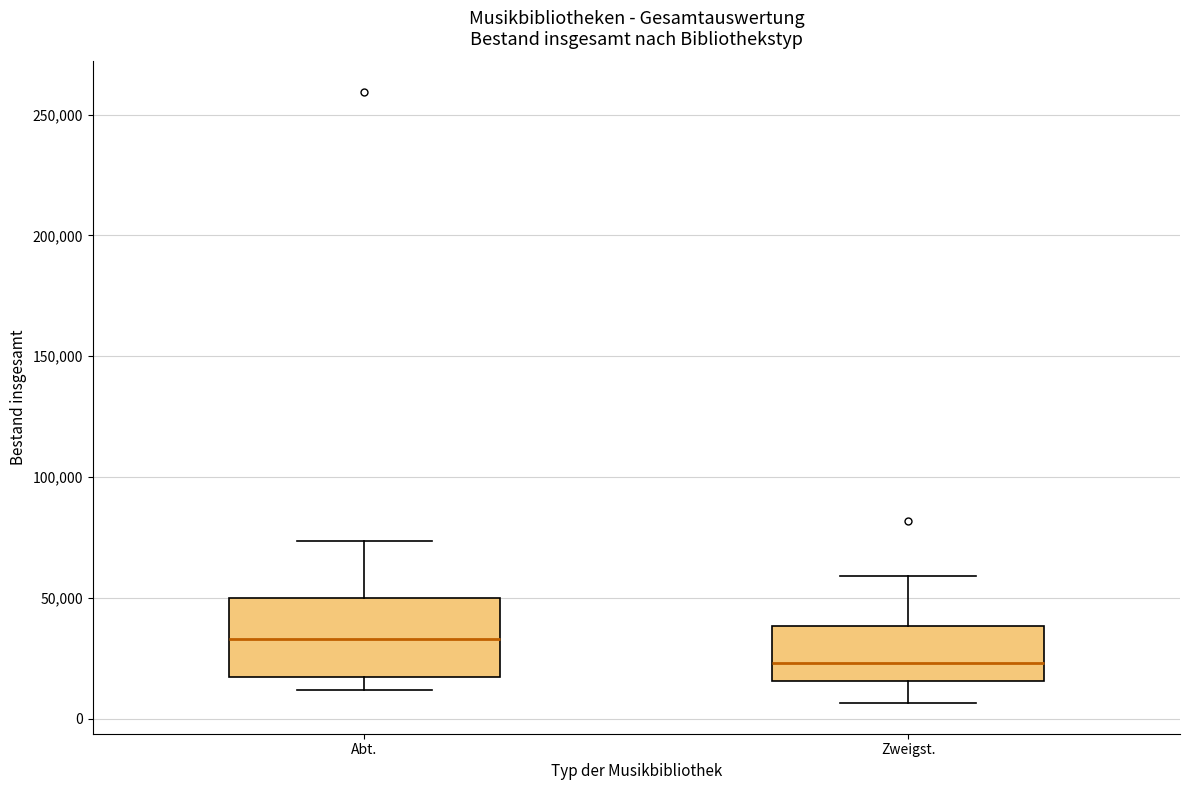

Which box has the highest median line?

Abt.